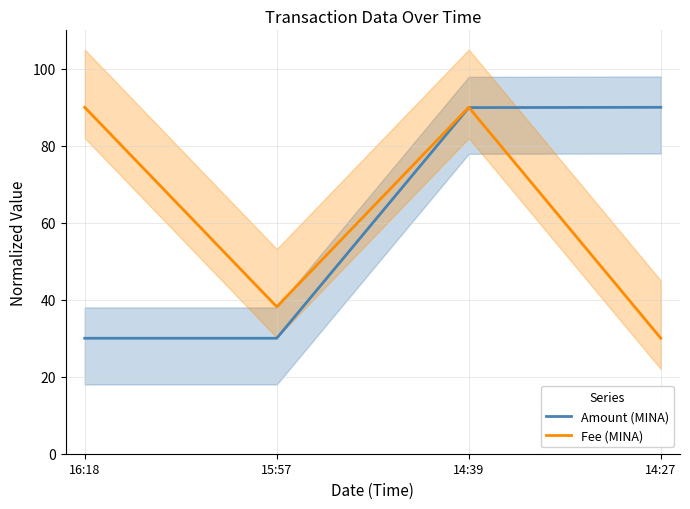

Is the value of Fee (MINA) at 14:39 greater than the value of Amount (MINA) at 14:39?

Yes